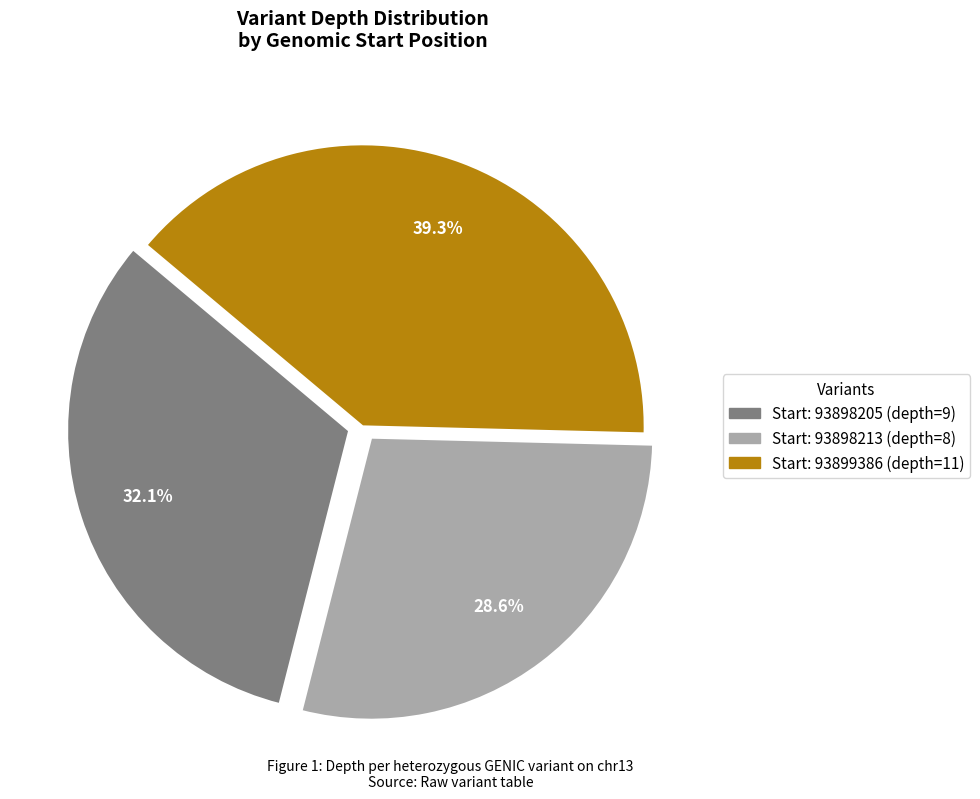

Does any single category account for the majority?

No